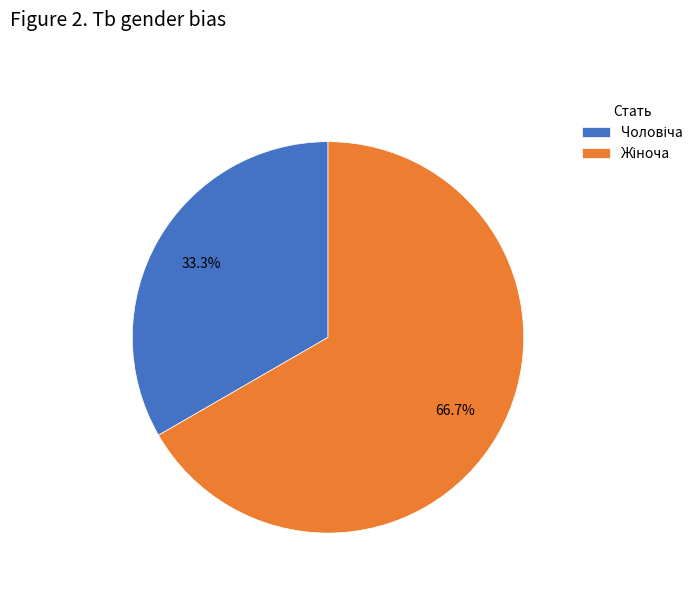

Is there a majority slice in this chart?

Yes